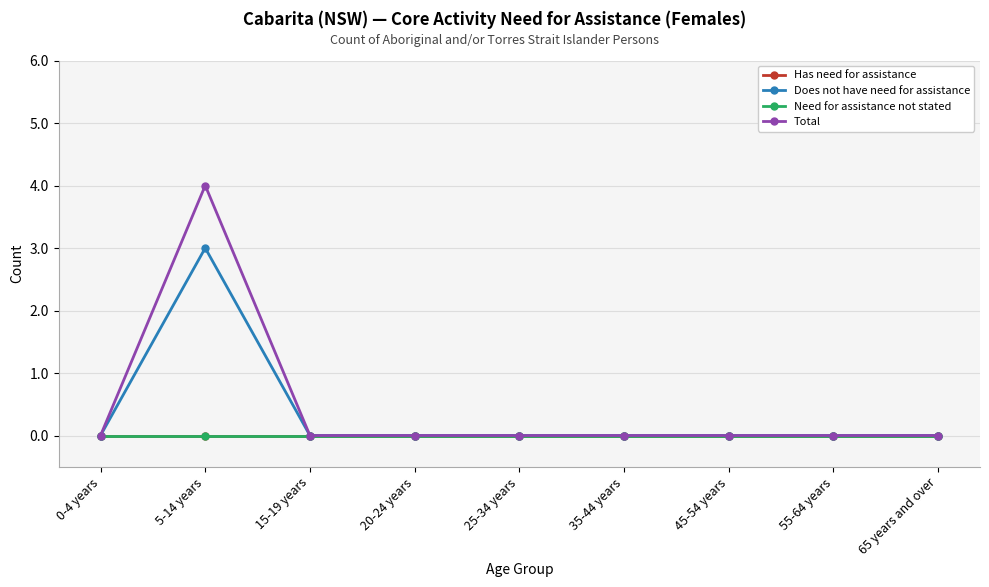

What is the label of the 8th point from the right?

5-14 years